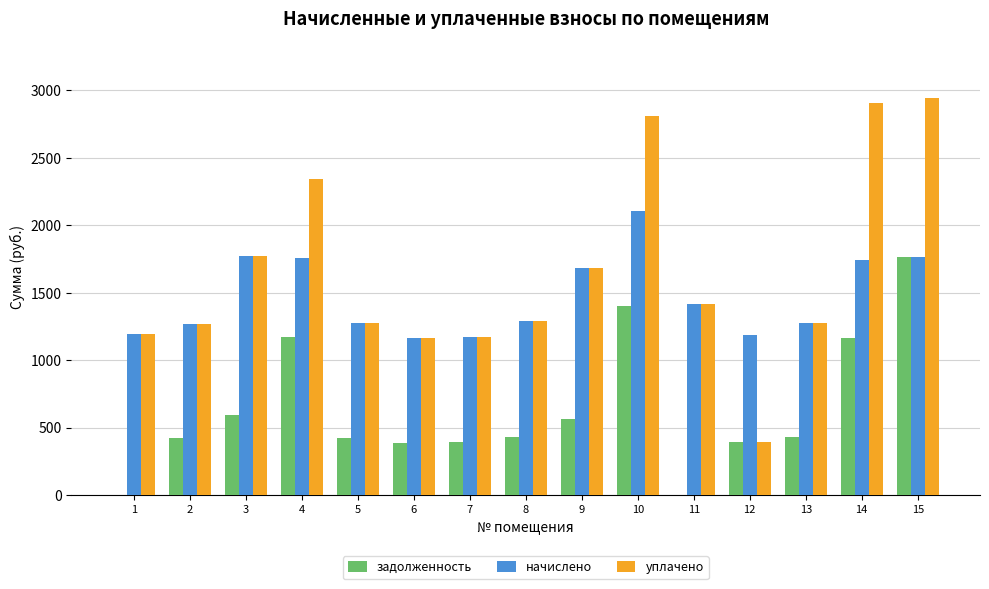

The value of задолженность at 8 is 430.1. True or false?

True